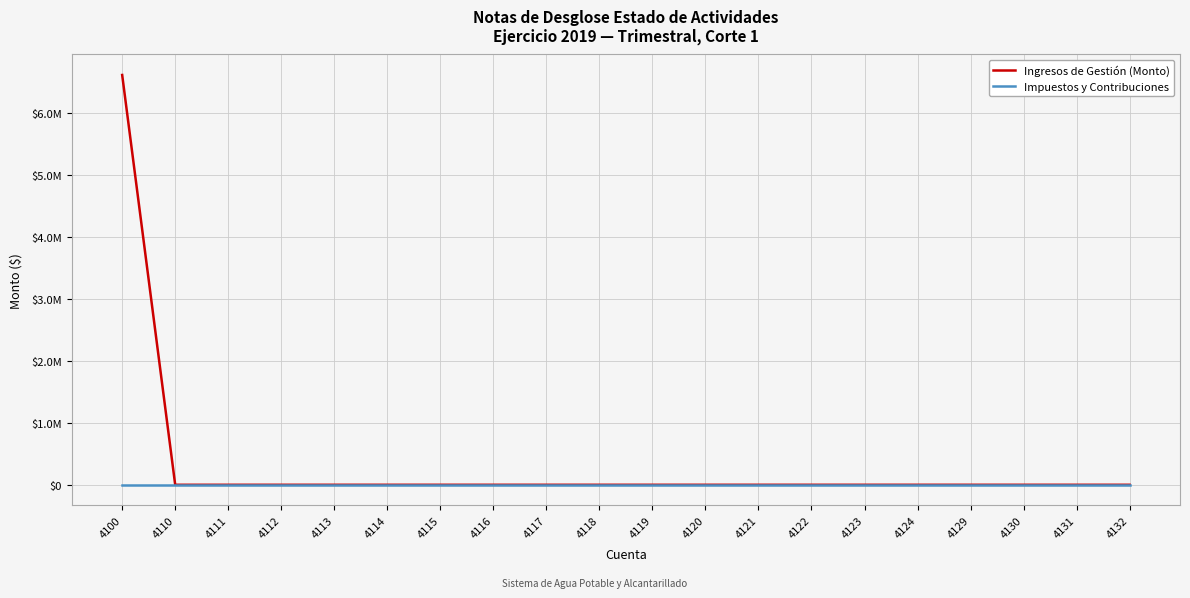

True or false: Ingresos de Gestión (Monto) has a value of 0.0 at 4119.

True